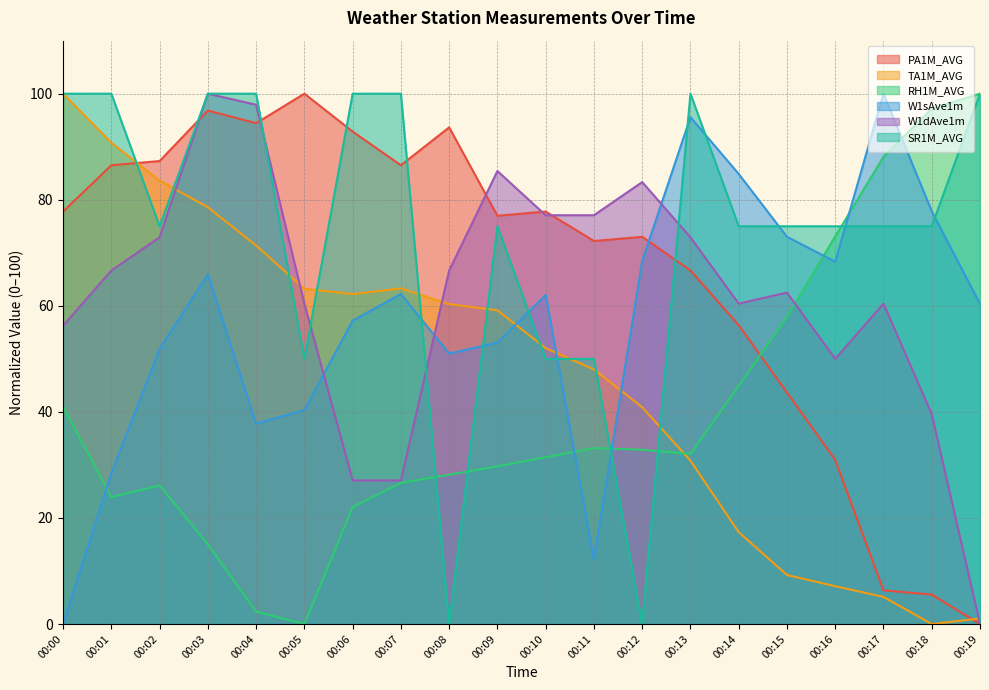

Which series has the widest spread of values?

PA1M_AVG